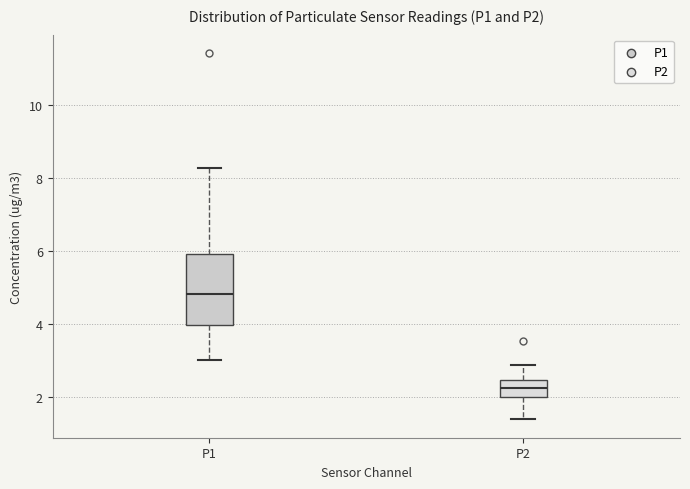

Which box is the tallest, from its lower edge to its upper edge?

P1